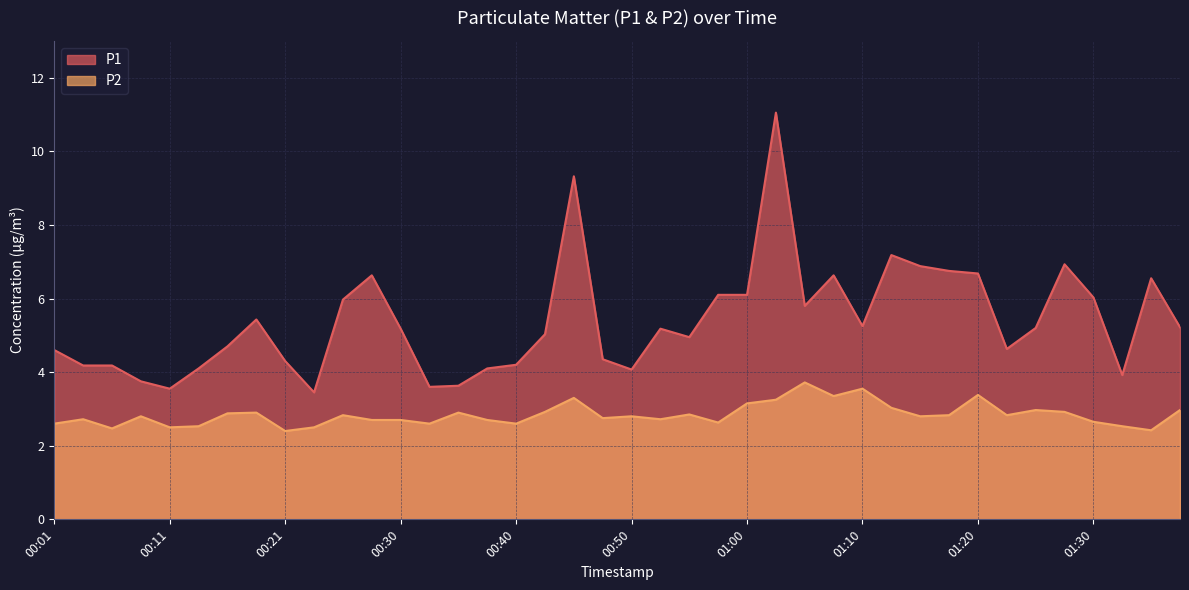

Reading right to left, extract all data points from this chart.

P1: 01:37=5.2	01:35=6.5	01:32=3.9	01:30=6.0	01:27=6.9	01:25=5.2	01:22=4.6	01:20=6.7	01:17=6.8	01:15=6.9	01:12=7.2	01:10=5.2	01:07=6.6	01:05=5.8	01:02=11.1	01:00=6.1	00:57=6.1	00:55=5.0	00:52=5.2	00:50=4.1	00:47=4.3	00:45=9.3	00:43=5.0	00:40=4.2	00:38=4.1	00:35=3.6	00:33=3.6	00:30=5.2	00:28=6.6	00:26=6.0	00:23=3.5	00:21=4.3	00:18=5.4	00:16=4.7	00:13=4.1	00:11=3.5	00:09=3.8	00:06=4.2	00:04=4.2	00:01=4.6
P2: 01:37=3.0	01:35=2.4	01:32=2.5	01:30=2.6	01:27=2.9	01:25=3.0	01:22=2.8	01:20=3.4	01:17=2.8	01:15=2.8	01:12=3.0	01:10=3.5	01:07=3.4	01:05=3.7	01:02=3.2	01:00=3.1	00:57=2.6	00:55=2.9	00:52=2.7	00:50=2.8	00:47=2.8	00:45=3.3	00:43=2.9	00:40=2.6	00:38=2.7	00:35=2.9	00:33=2.6	00:30=2.7	00:28=2.7	00:26=2.8	00:23=2.5	00:21=2.4	00:18=2.9	00:16=2.9	00:13=2.5	00:11=2.5	00:09=2.8	00:06=2.5	00:04=2.7	00:01=2.6